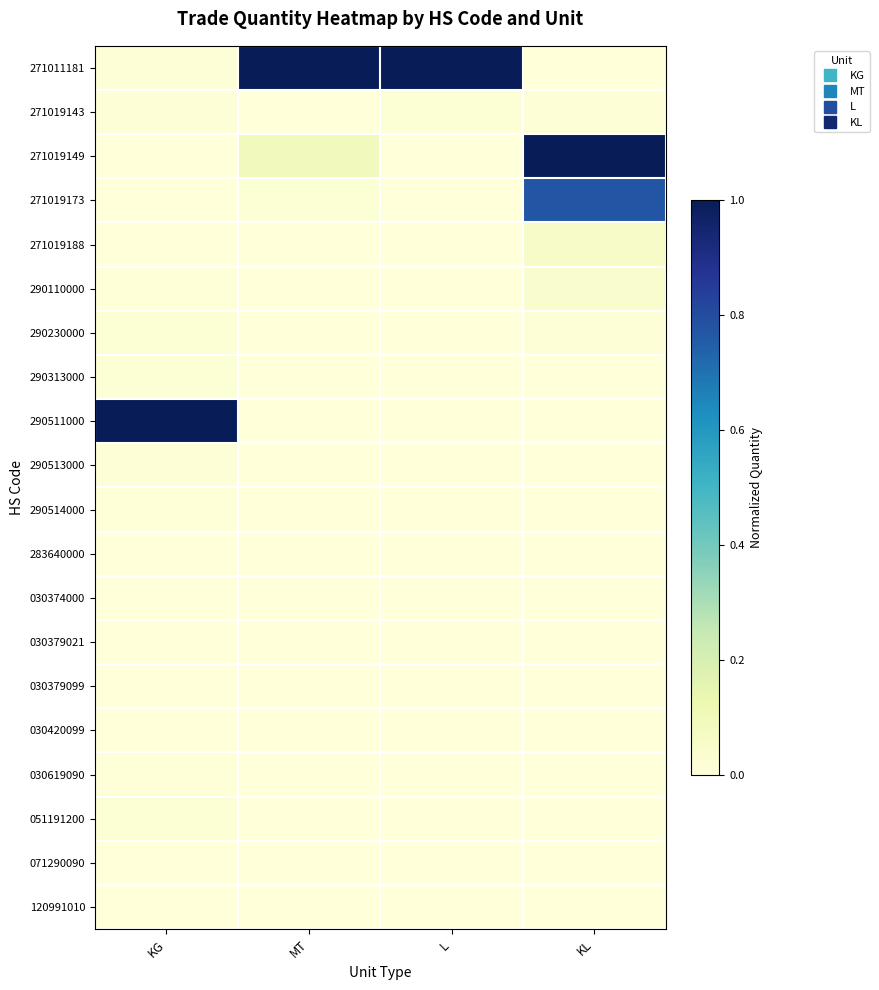

At which category does the chart reach its minimum across all series?

L